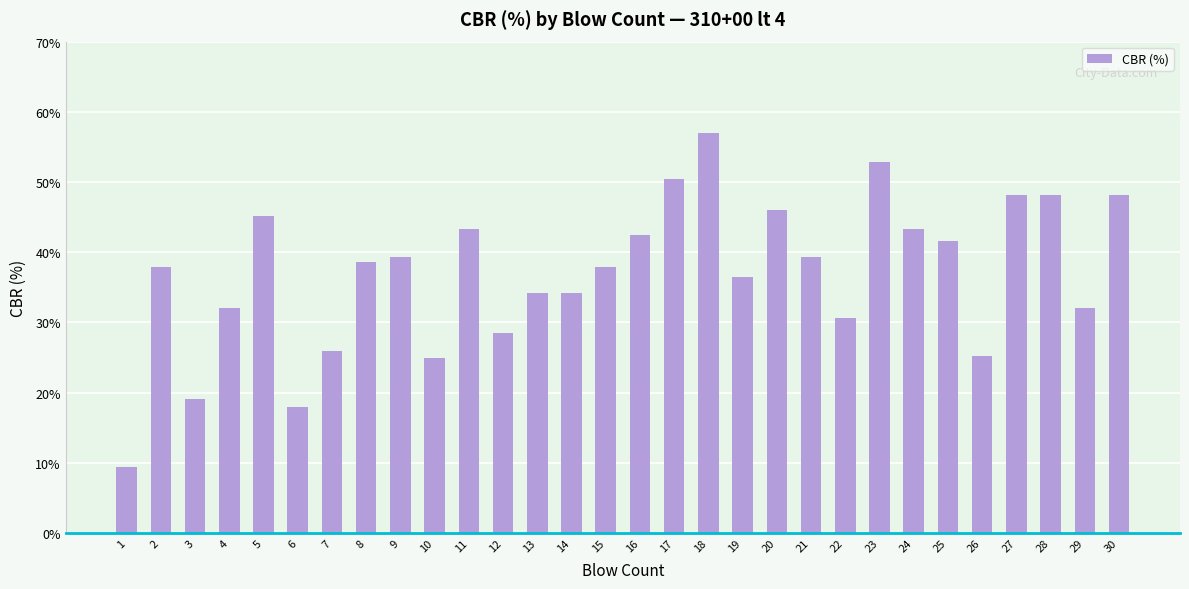

What is the average value?

37.0